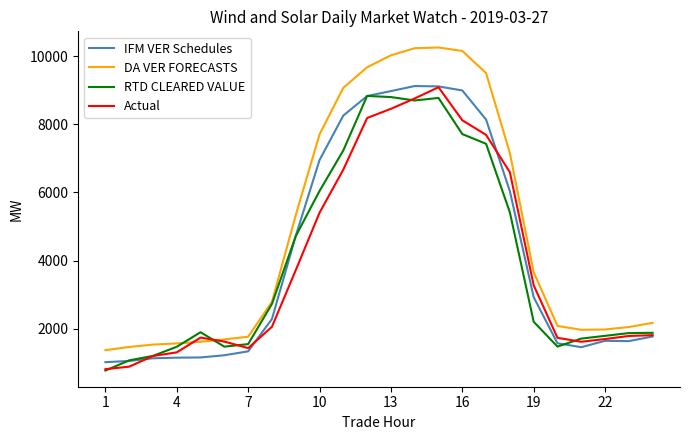

What is the sum of all Actual values?

95700.9